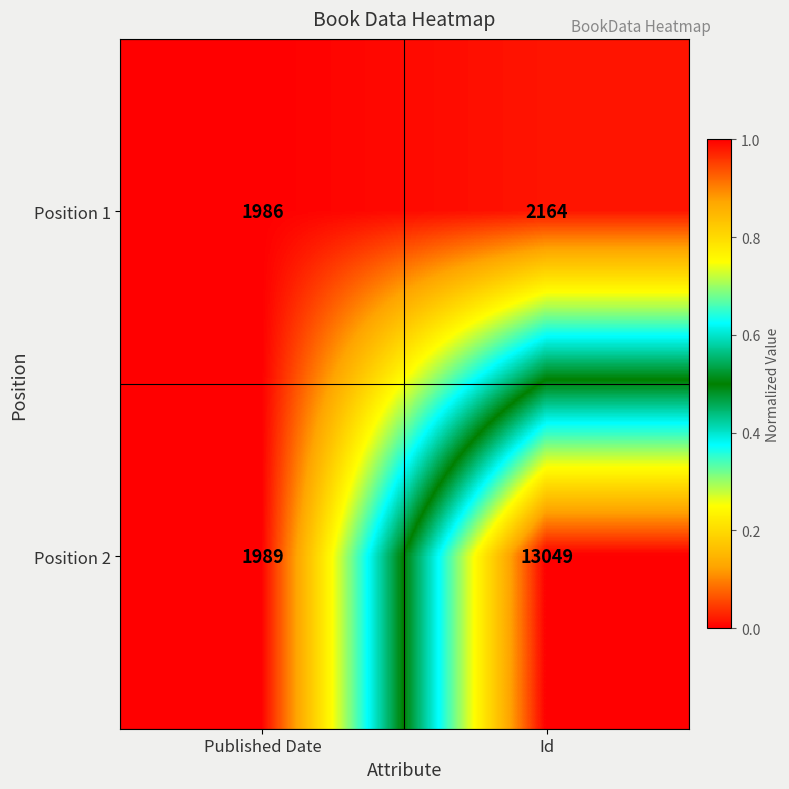

What is the difference between the Position 1 values at Id and Published Date?

178